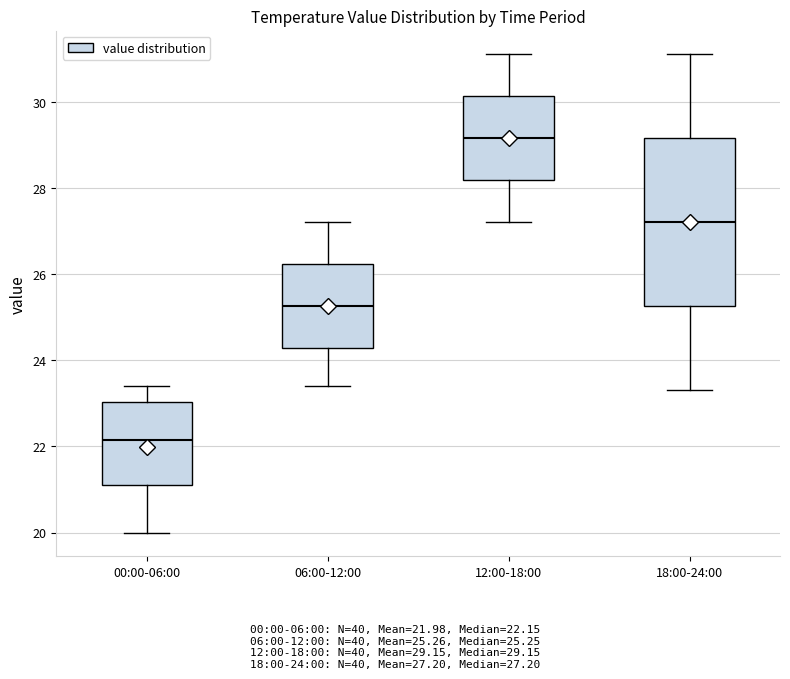

Reading left to right, transcribe this box plot: for each box, give where its median line is, the range the box spans, and where its two whiskers end, as read against the y-axis. The values are not printed on the chart, so give them approximately, as read against the axis.

00:00-06:00: median 22.2, box 21.2 to 23.0, whiskers 20.0 to 23.4
06:00-12:00: median 25.2, box 24.2 to 26.2, whiskers 23.4 to 27.2
12:00-18:00: median 29.2, box 28.2 to 30.2, whiskers 27.2 to 31.2
18:00-24:00: median 27.2, box 25.2 to 29.2, whiskers 23.4 to 31.2